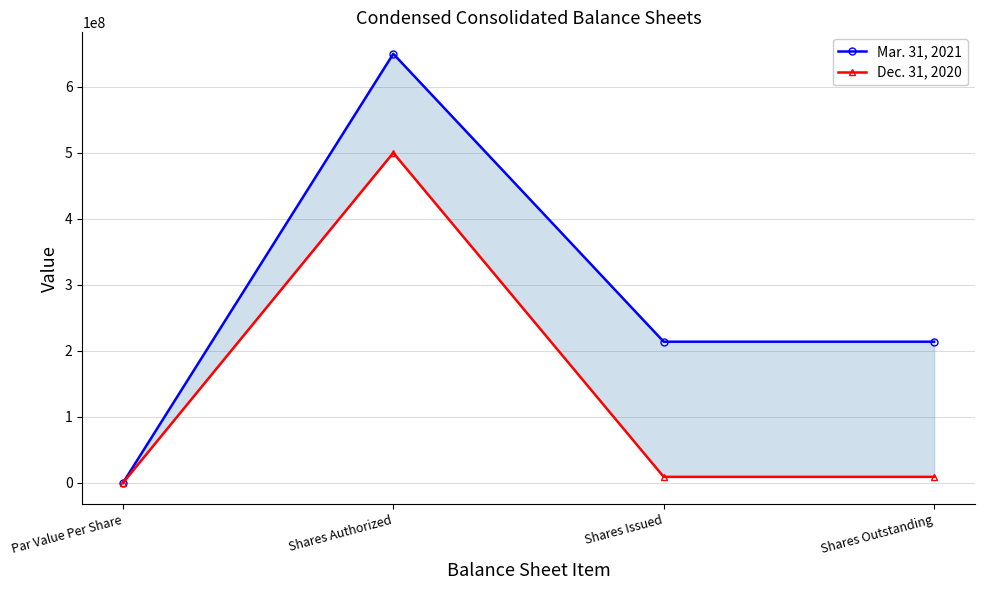

What position from the right is Shares Issued?

2